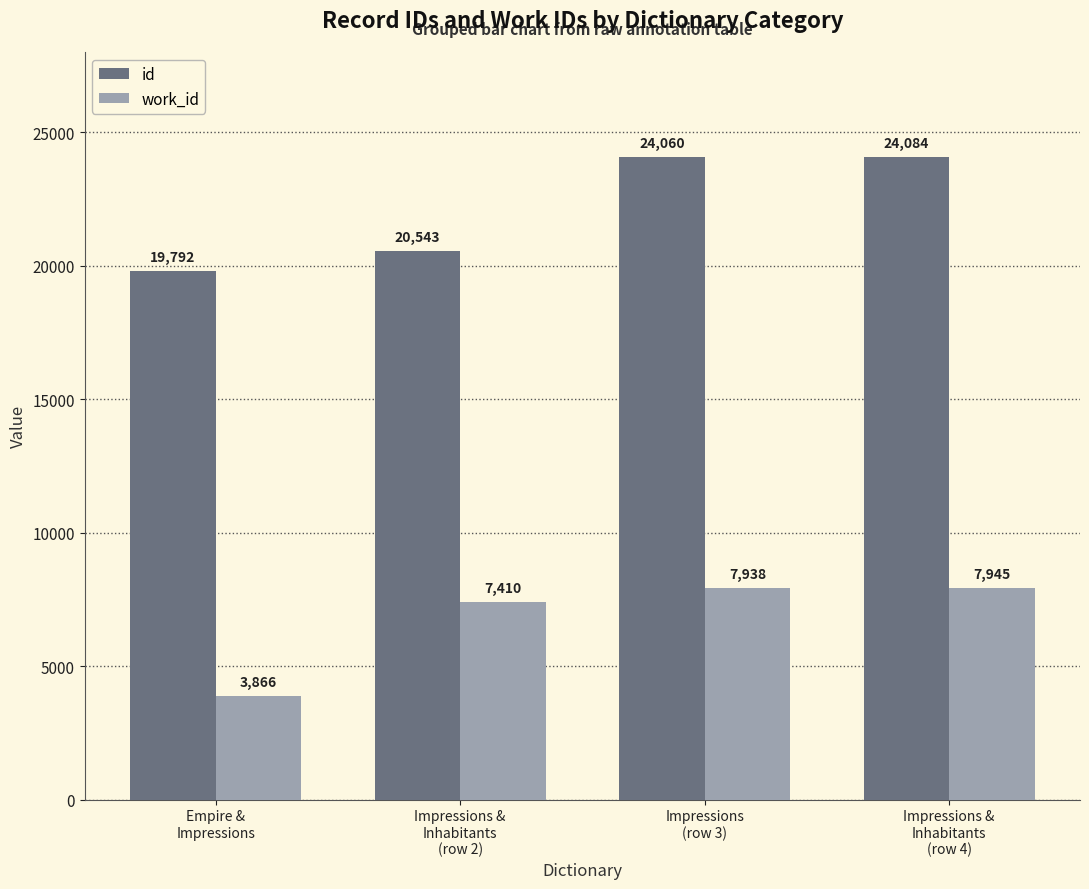

What is the maximum value shown in the chart?

24084